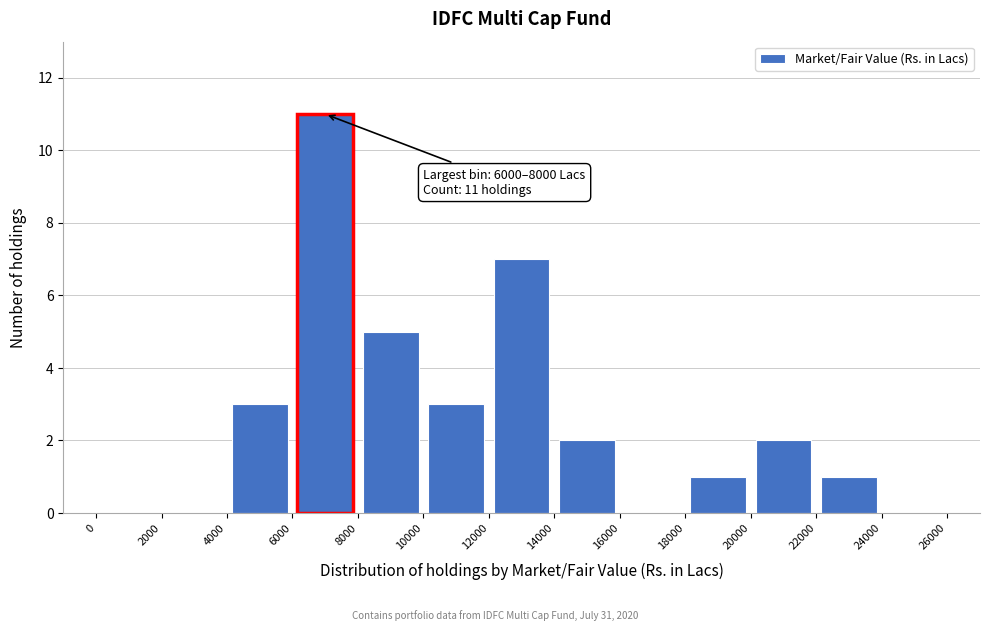

Which range on the x-axis has the tallest bar?

6000 to 8000